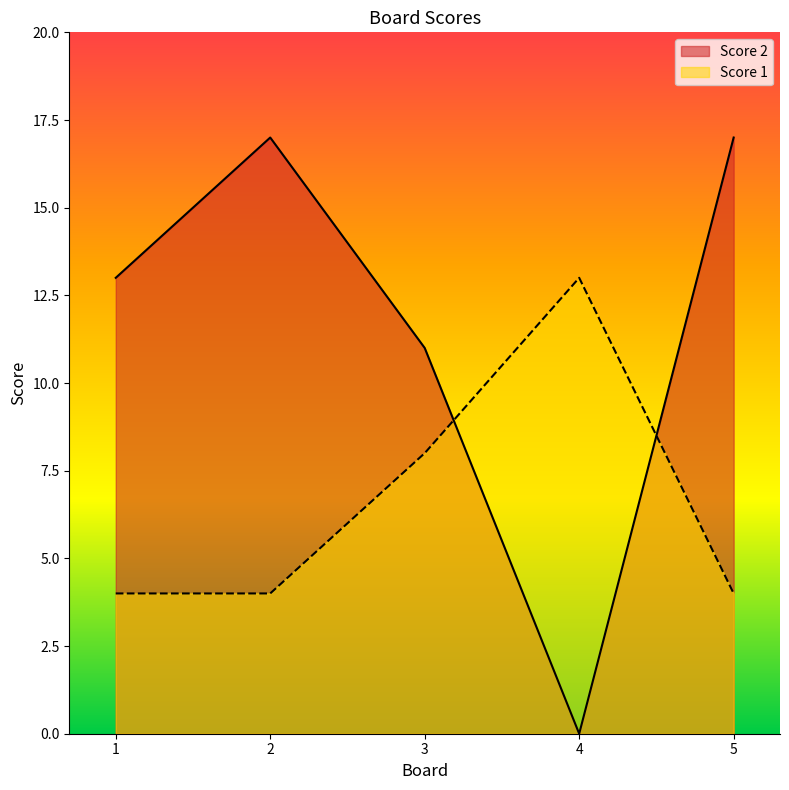

At which label is Score 1 closest to 8?

3